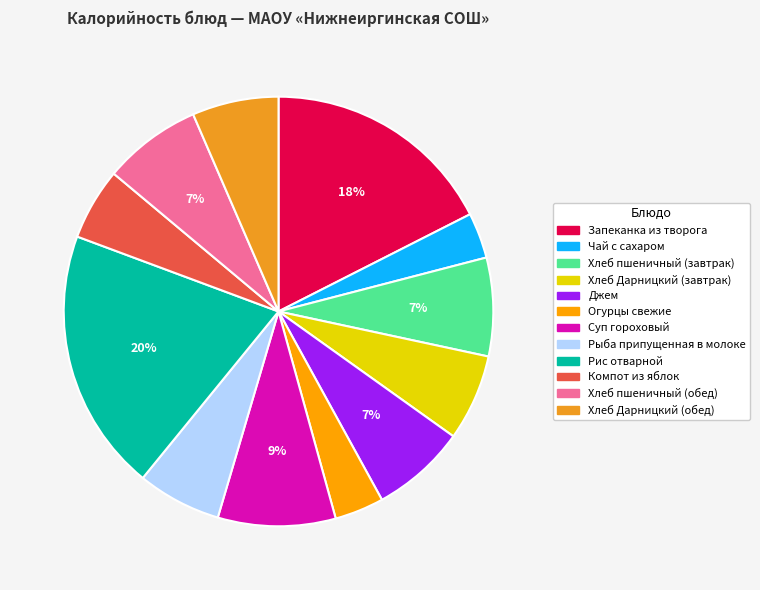

Does any single category account for the majority?

No